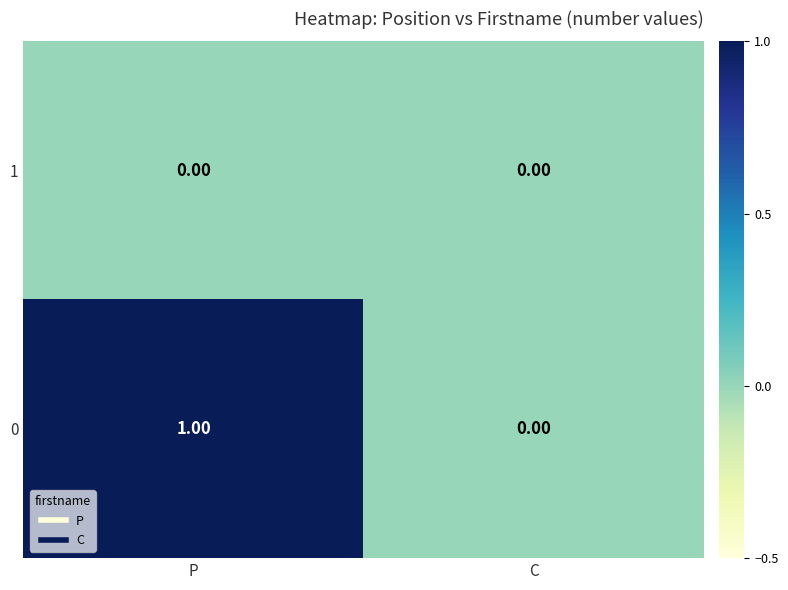

How many positive values does the 0 series have?

1